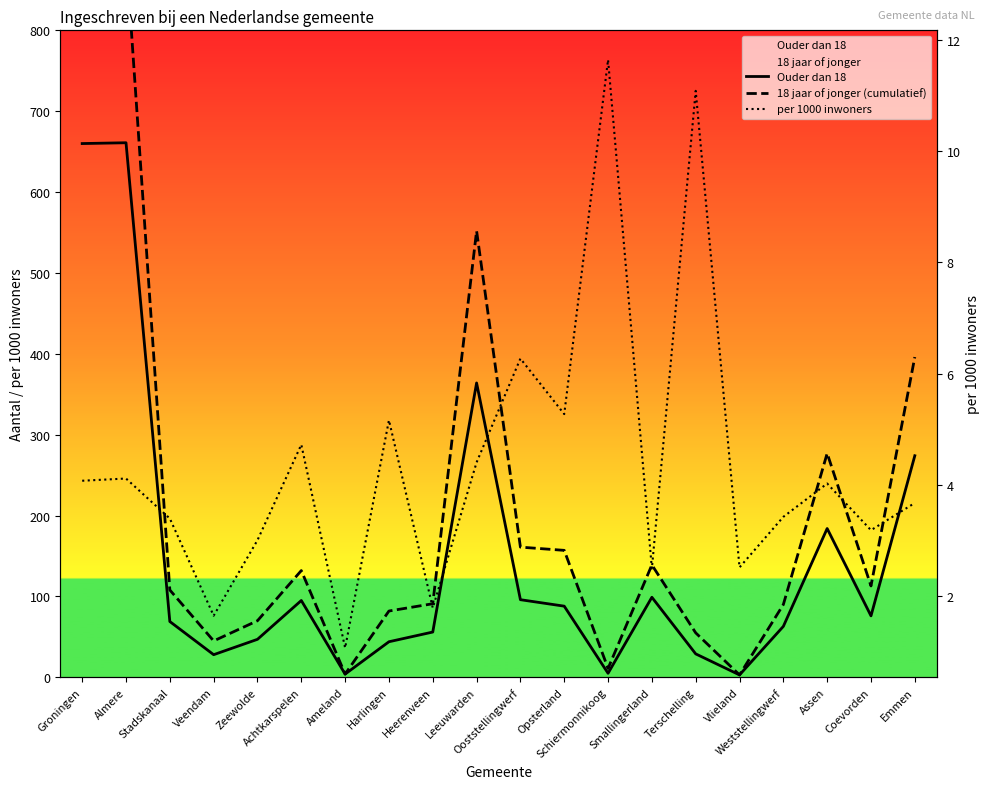

At which category does 18 jaar of jonger (cumulatief) reach its first local valley?

Veendam